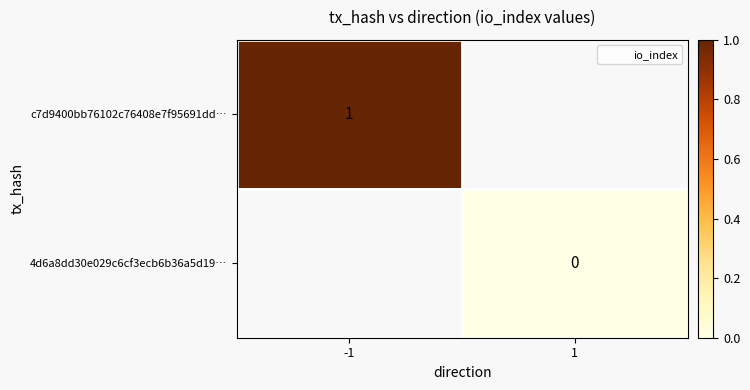

Which label corresponds to the largest value in the chart?

-1